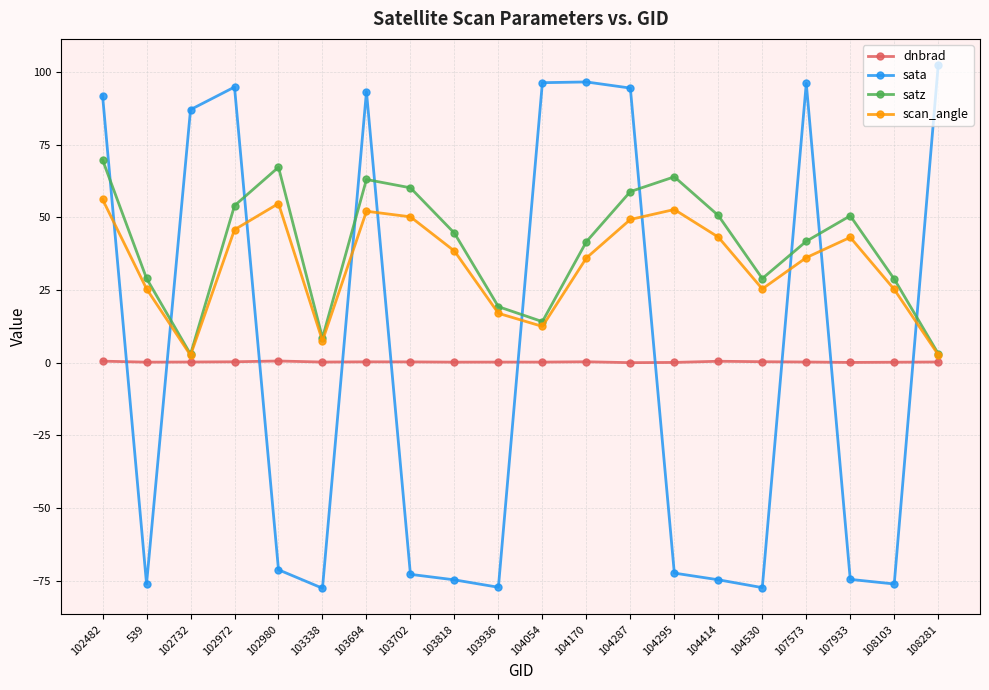

What is the label of the 12th point from the right?

103818